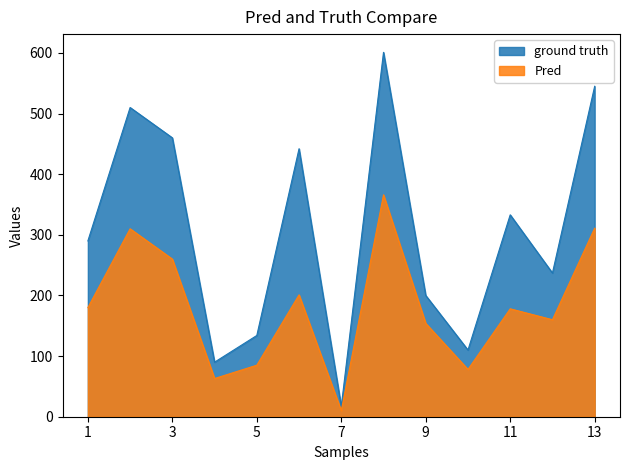

Is the value of Total places (K) at 5 greater than the value of Actual staff at 4?

Yes